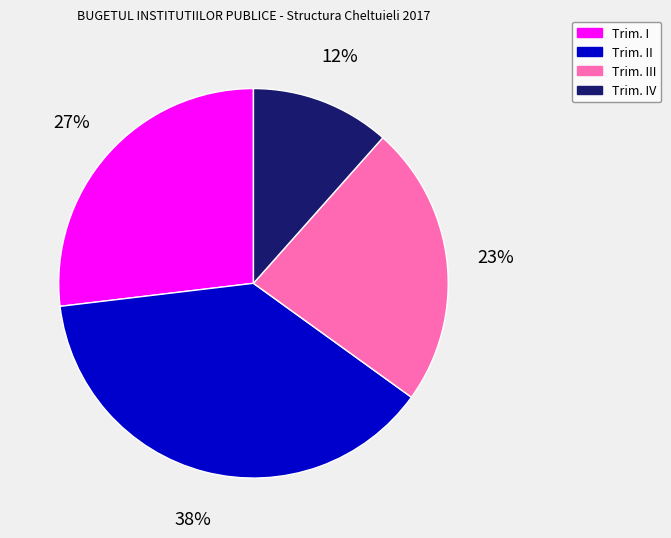

Is it true that Trim. IV is 4% of the pie?

False